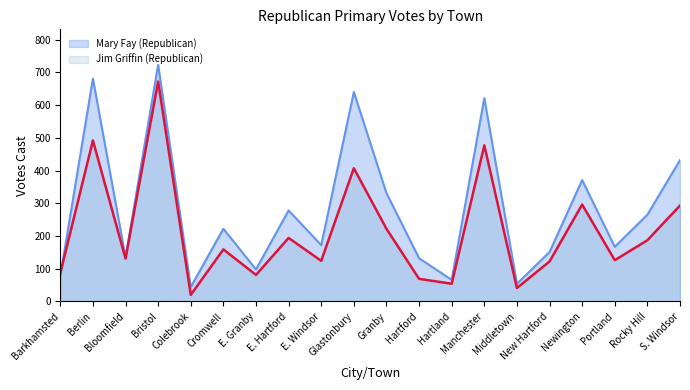

The Mary Fay (Republican) series shows 54 at Middletown. True or false?

True